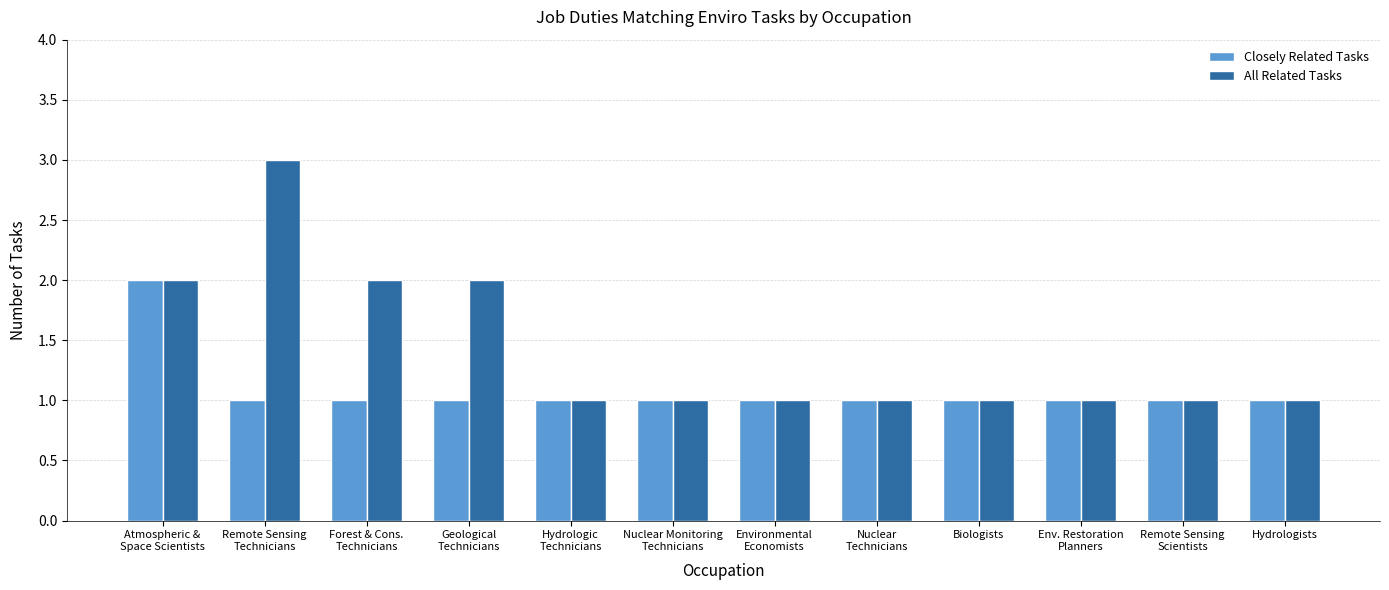

At Remote Sensing
Technicians, list the series in order from smallest to largest.

Closely Related Tasks, All Related Tasks